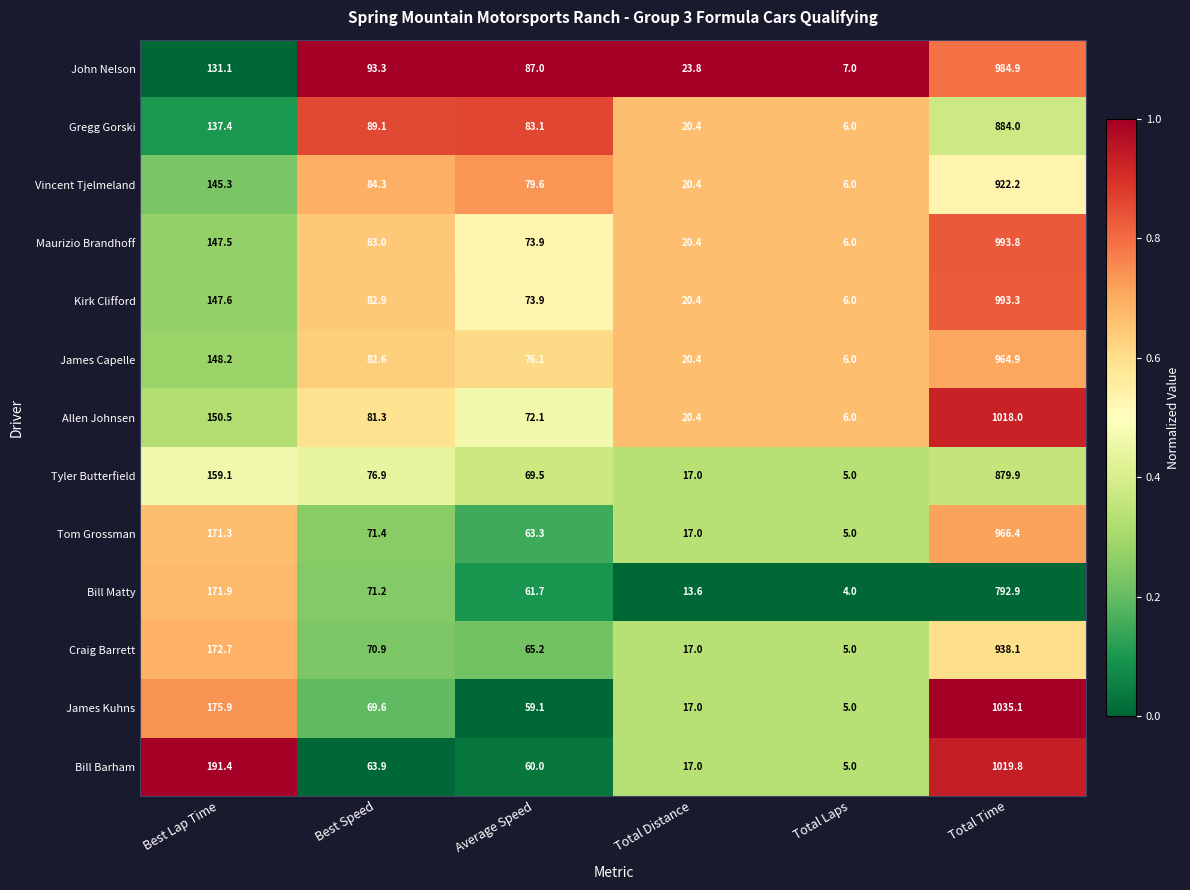

Rank the series by their maximum value, from lowest to highest.

Bill Matty, Tyler Butterfield, Gregg Gorski, Vincent Tjelmeland, Craig Barrett, James Capelle, Tom Grossman, John Nelson, Kirk Clifford, Maurizio Brandhoff, Allen Johnsen, Bill Barham, James Kuhns